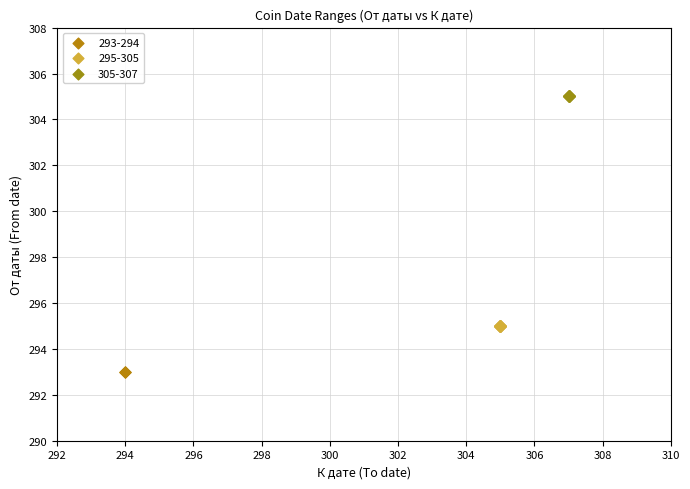

Which series reaches the maximum Y coordinate?

305-307